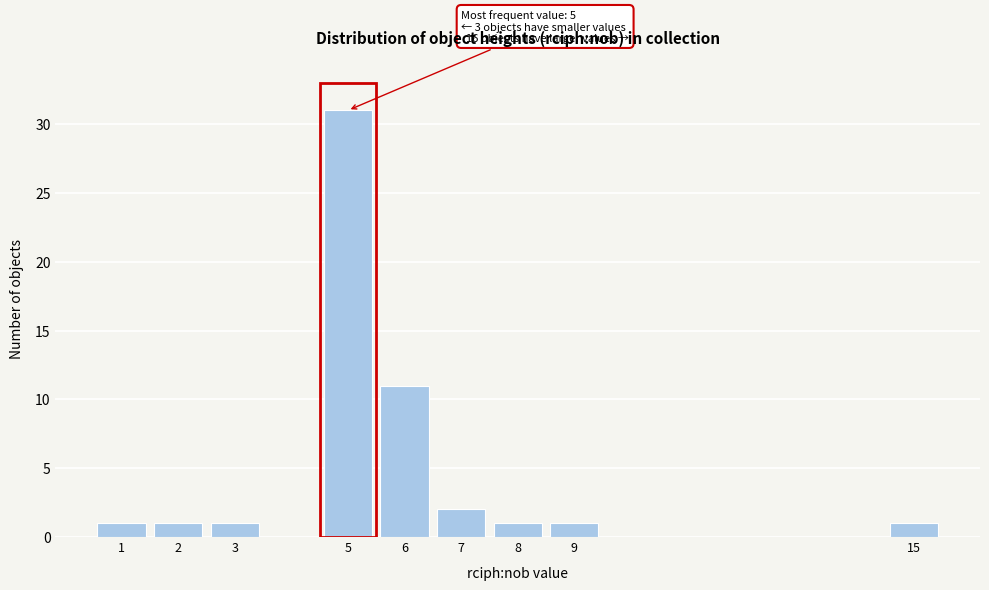

Which range on the x-axis has the tallest bar?

4.5 to 5.5